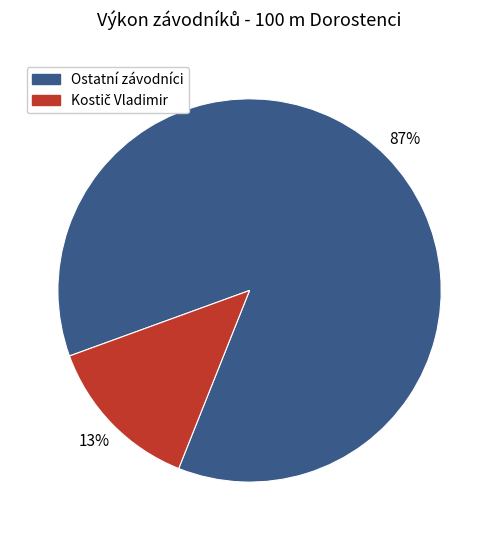

What percentage is the Ostatní závodníci slice, to the nearest percent?

87%